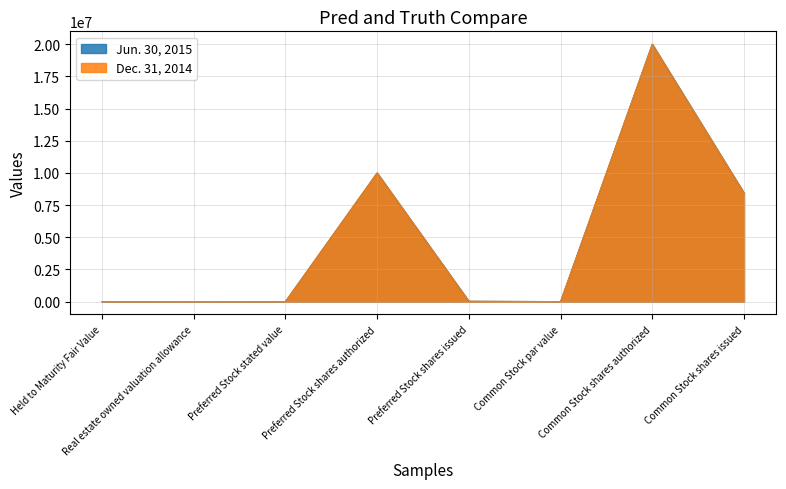

True or false: Dec. 31, 2014 and Jun. 30, 2015 cross at least once.

False